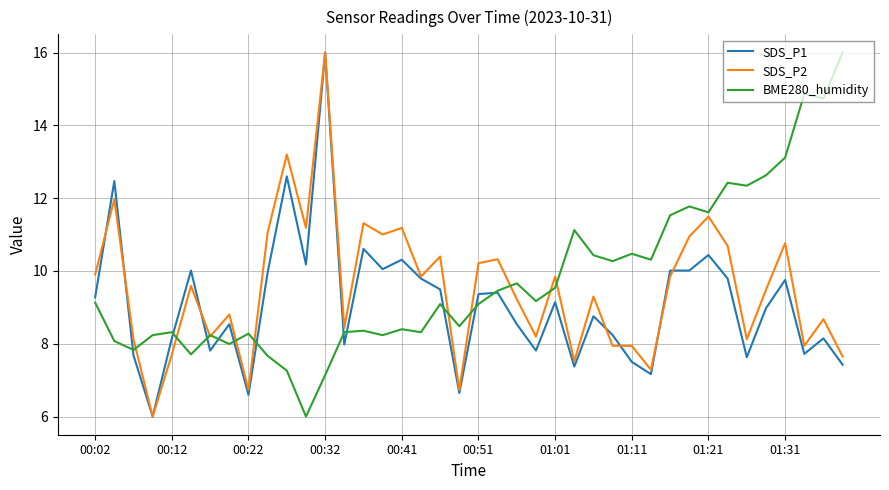

What is the greatest value displayed?

16.0